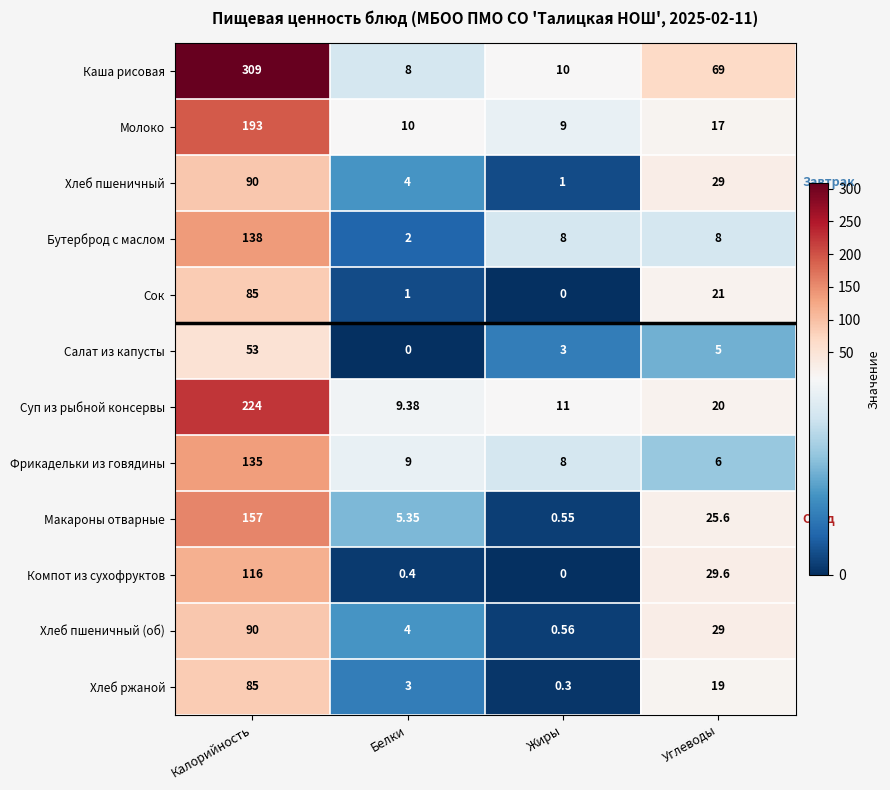

At which category does the chart reach its peak across all series?

Калорийность